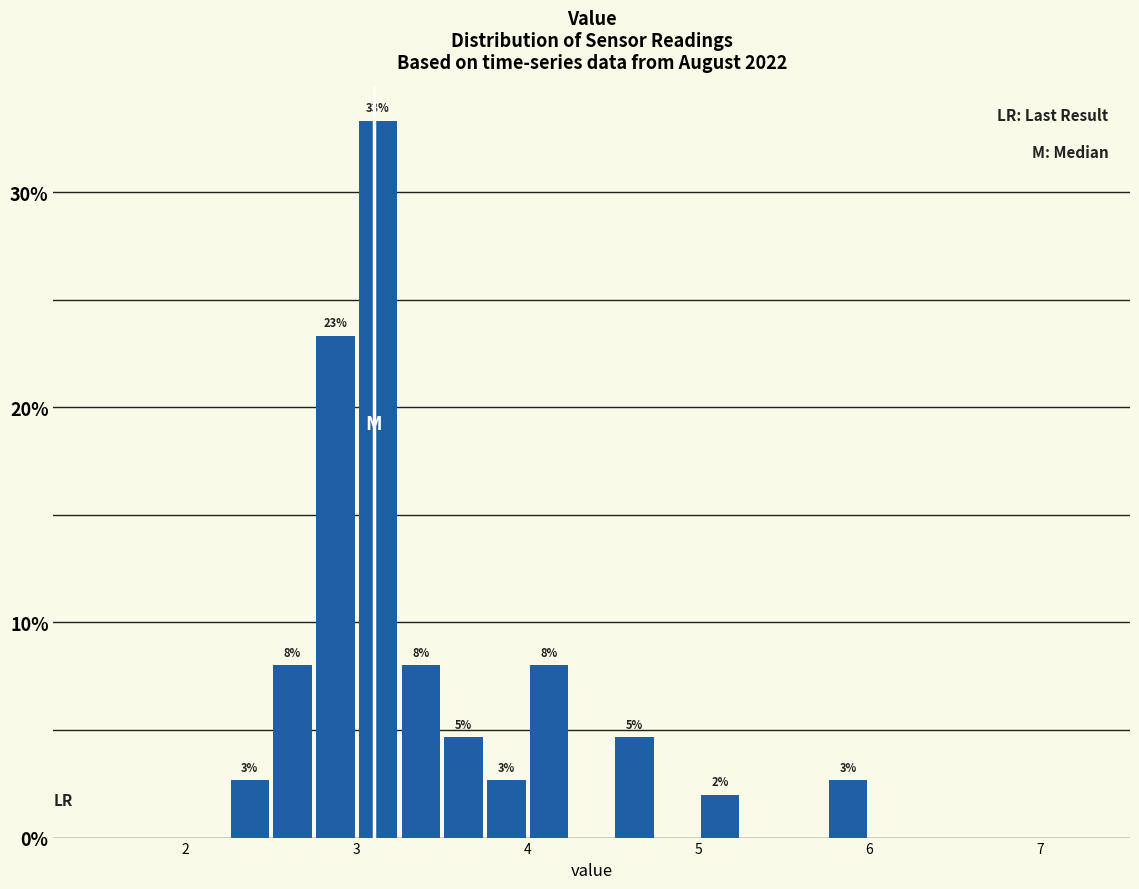

Read against the x-axis, roughly where is the centre of the tallest bar?

3.1